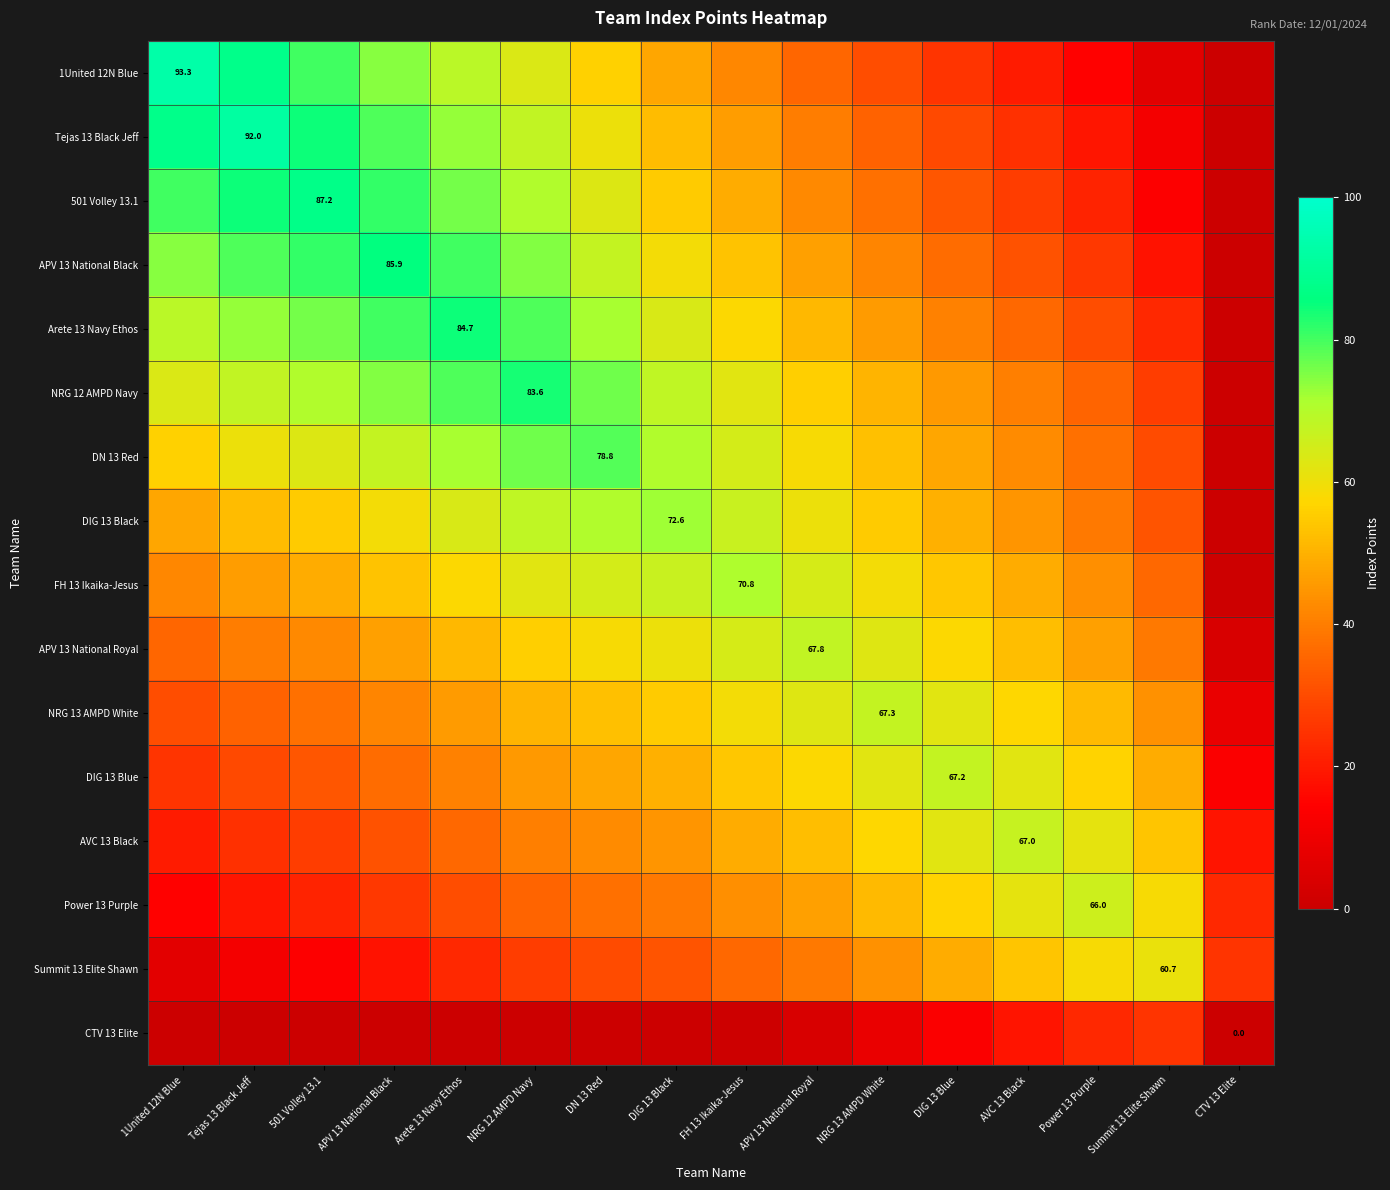

What is the difference between the second highest and minimum values in the APV 13 National Black series?

81.5